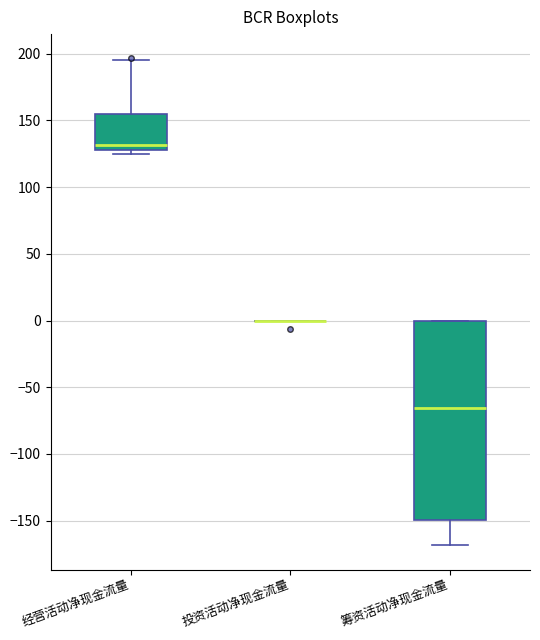

Reading left to right, read every box against the y-axis: the position of its median line, the range the box covers, and the ends of its whiskers. The values are not printed on the chart, so give them approximately, as read against the axis.

经营活动净现金流量: median 130 (just above the box's lower edge), box 130 to 155, whiskers 125 to 195
投资活动净现金流量: box collapsed to a line at 0, whiskers 0 to 0
筹资活动净现金流量: median -65, box -150 to 0, whiskers -170 to 0